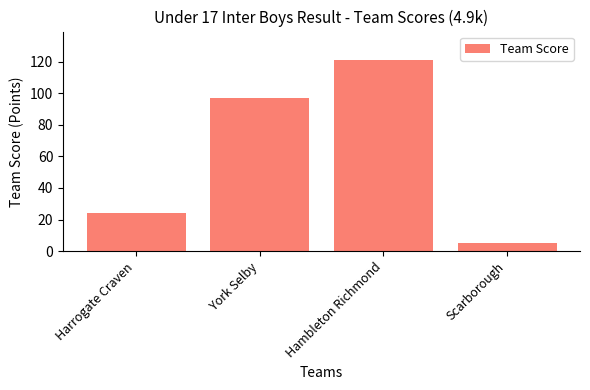

Is it true that the value at Hambleton Richmond is 121?

True